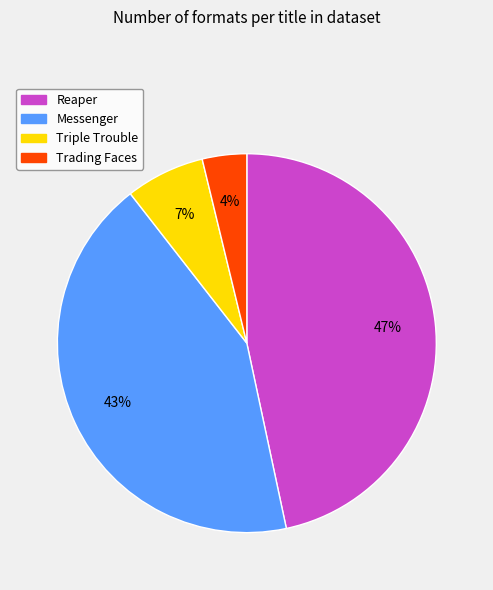

How many segments does this pie chart have?

4